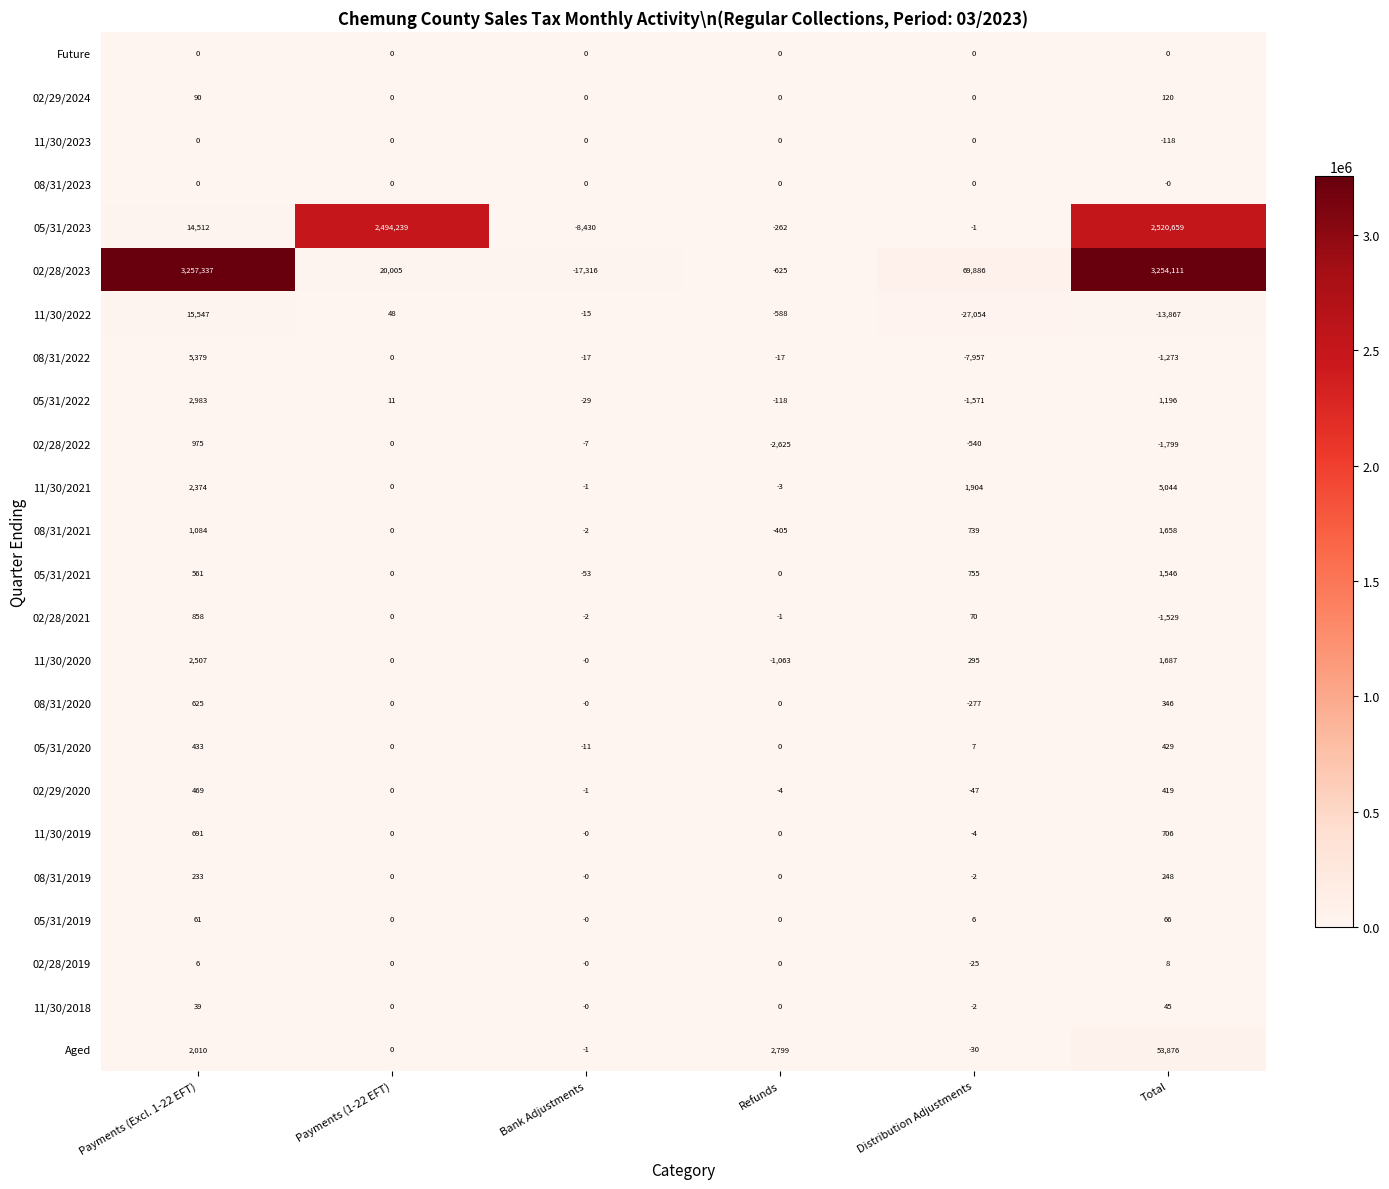

What is the approximate value of 05/31/2022 at Payments (Excl. 1-22 EFT), to the nearest 100?

3000